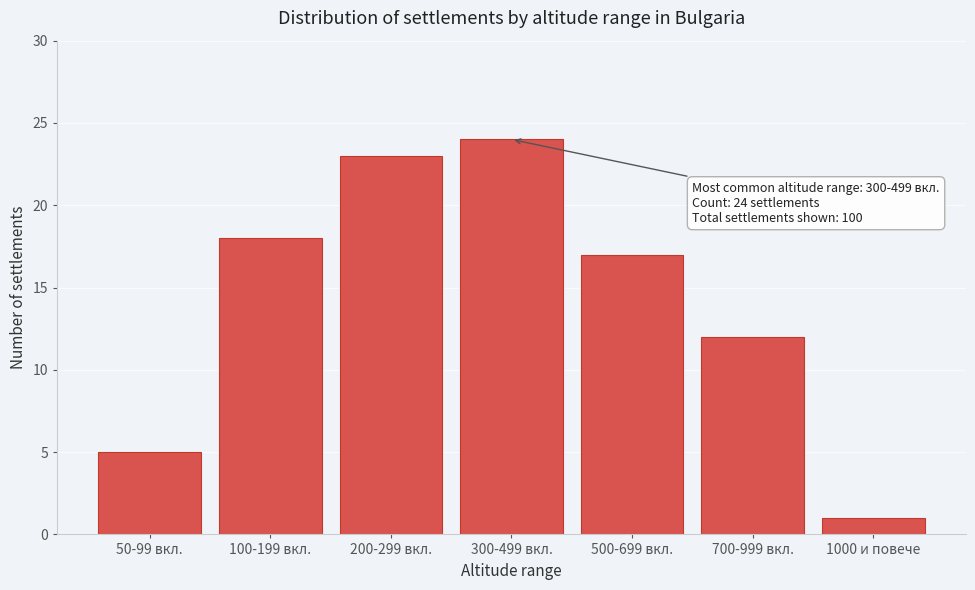

Reading left to right, extract all data points from this chart.

50-99 вкл.=5	100-199 вкл.=18	200-299 вкл.=23	300-499 вкл.=24	500-699 вкл.=17	700-999 вкл.=12	1000 и повече=1